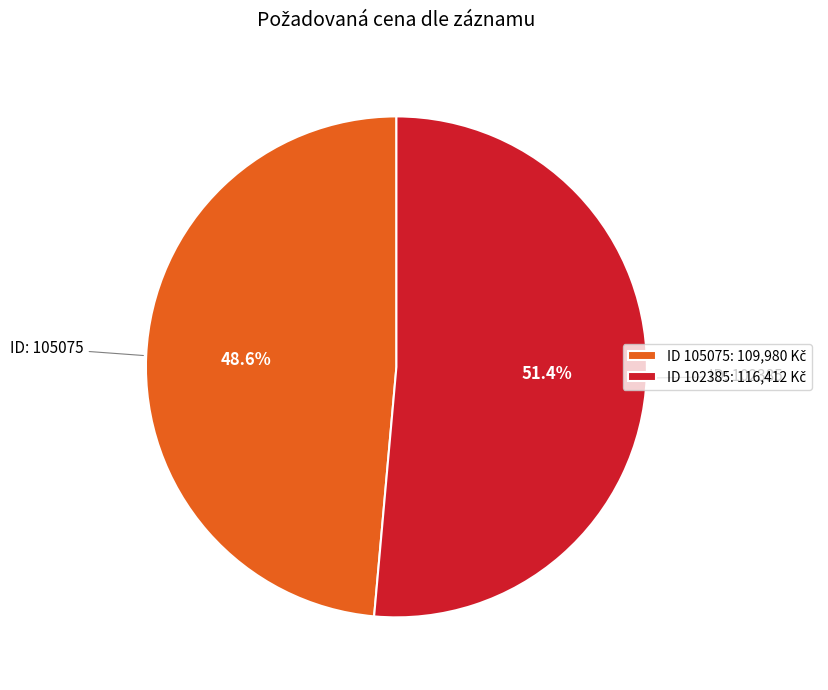

Count the number of slices in the pie.

2